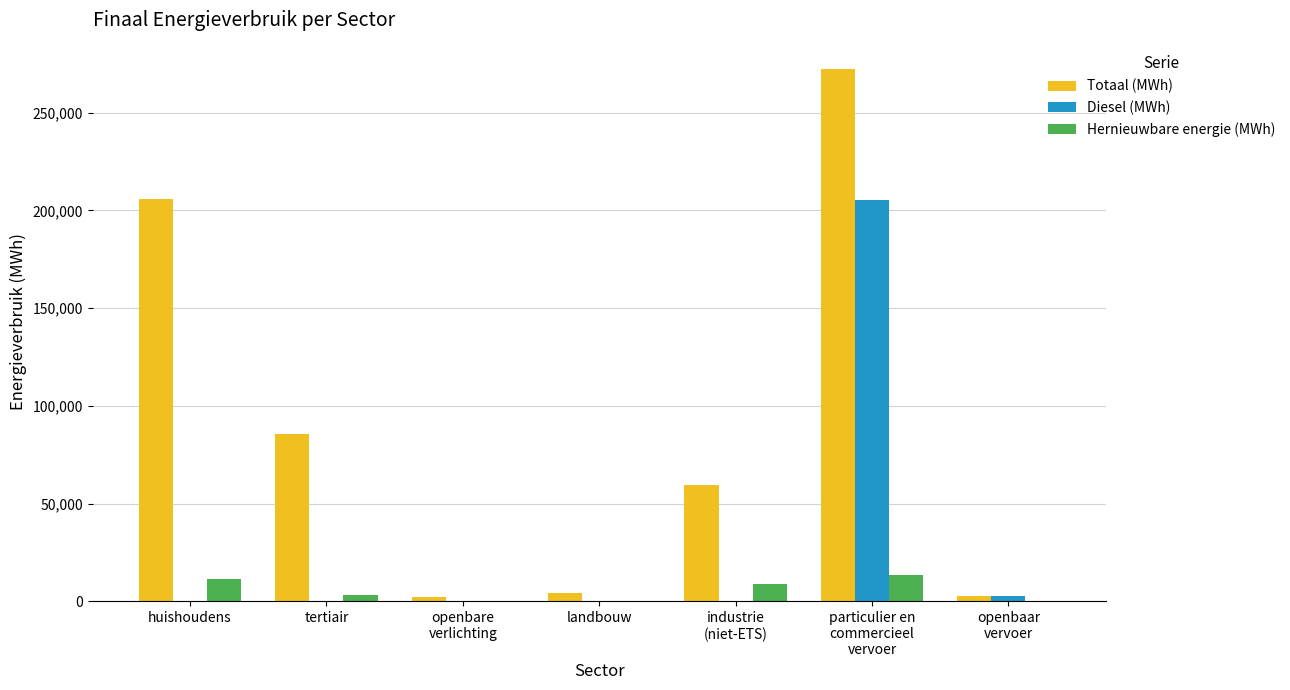

Where does the Totaal (MWh) series first go above 59647?

huishoudens